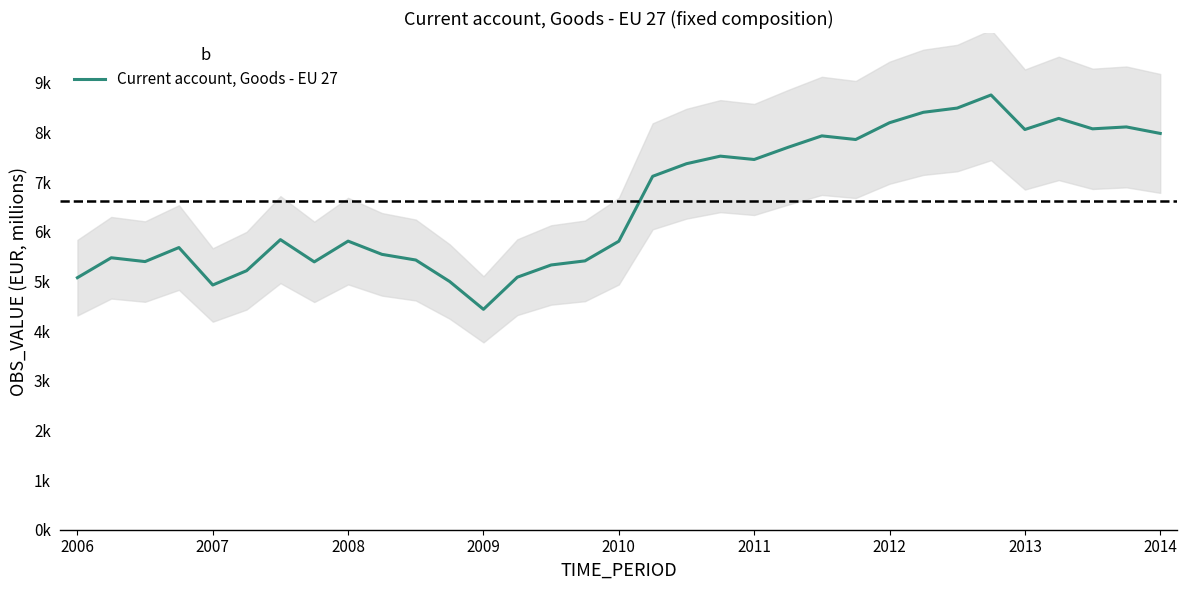

How many lines are shown in the chart?

1